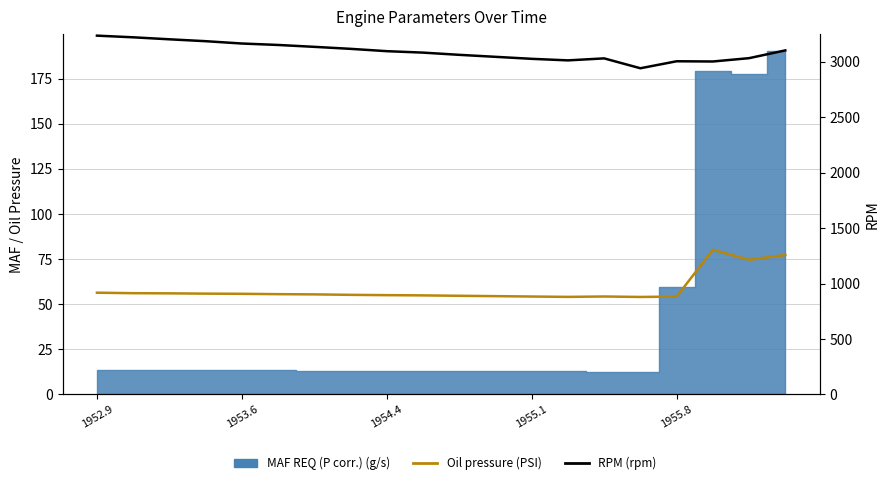

Where is the first local minimum for Oil pressure (PSI)?

13